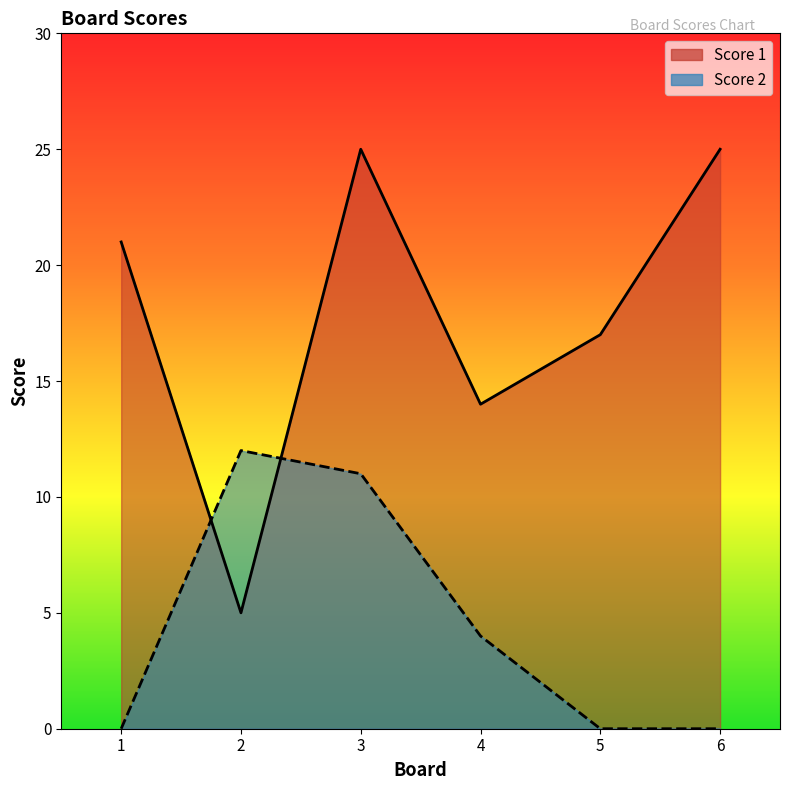

How many distinct data groups are displayed?

2